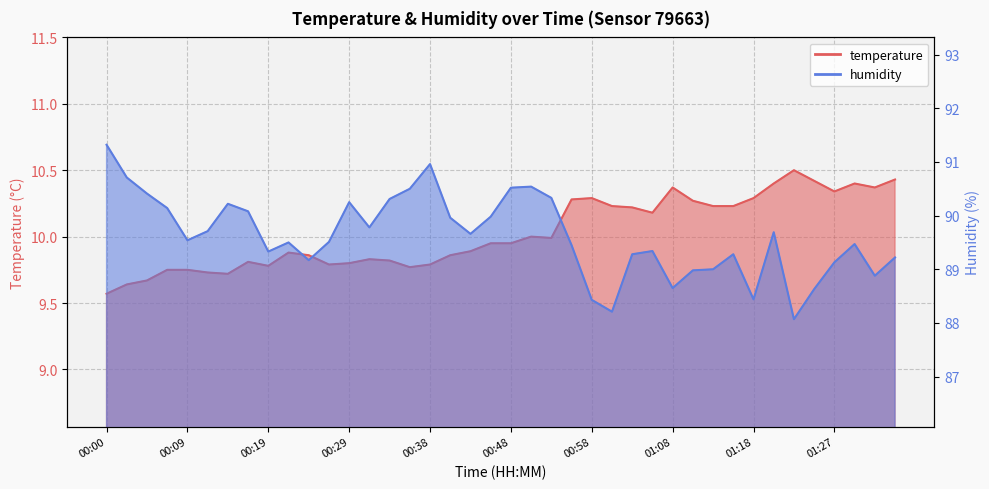

How many interior local peaks does the temperature series have?

8